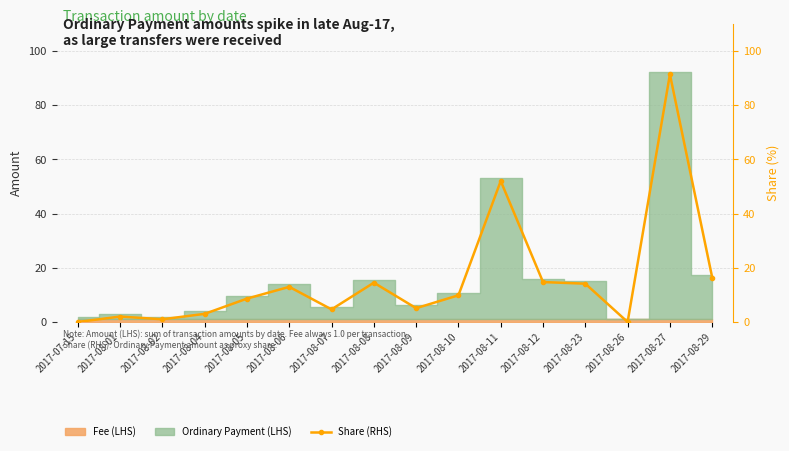

The value at 2017-08-04 is 3.0. True or false?

True